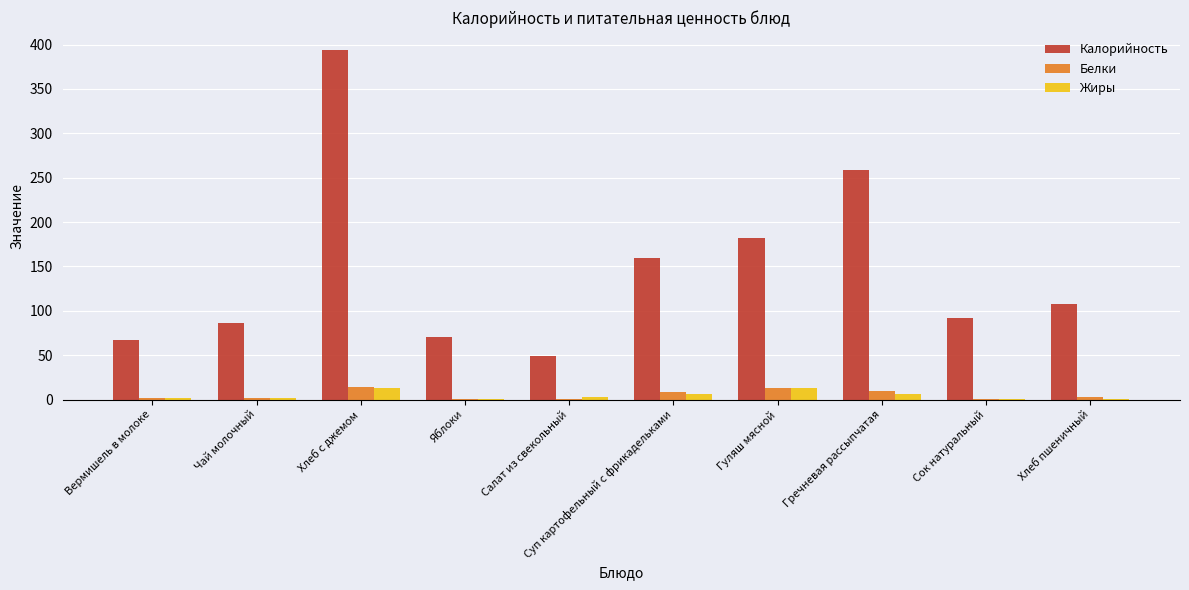

How many groups of bars are there?

10